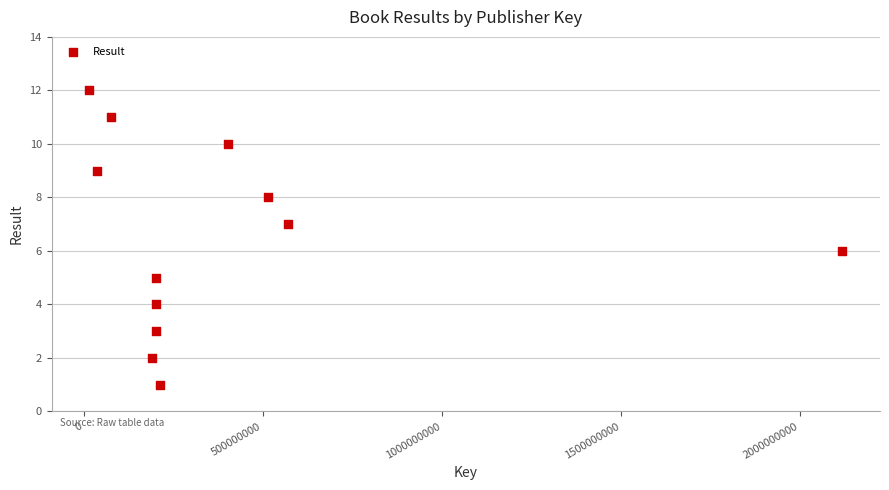

What is the range of Y values (max minus min)?

11